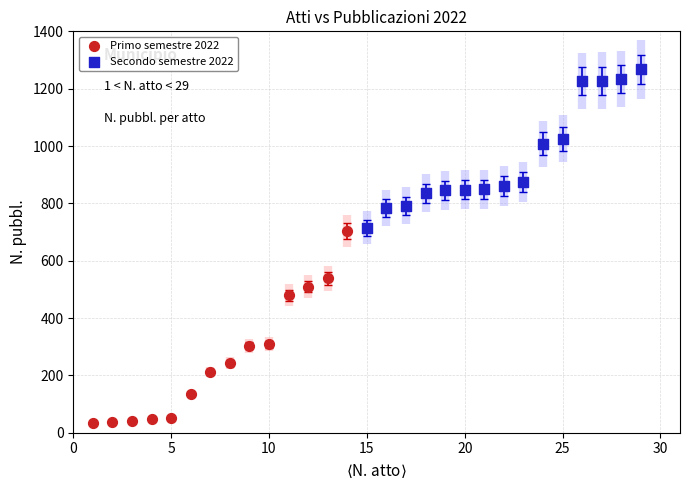

Which series has the largest Y range (max minus min)?

Primo semestre 2022